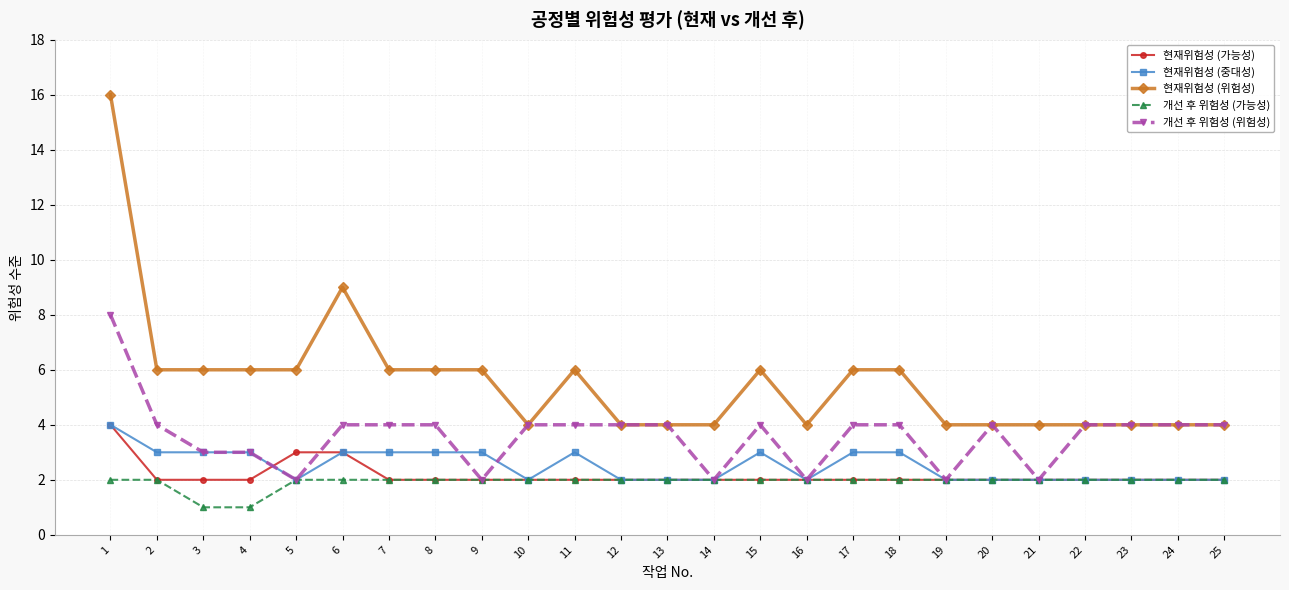

At which category is the sum across all series the highest?

1